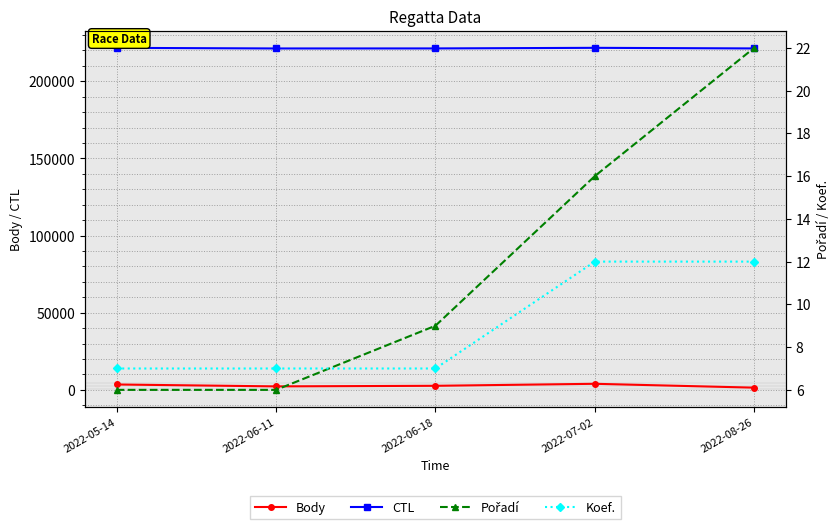

How many lines are shown in the chart?

4